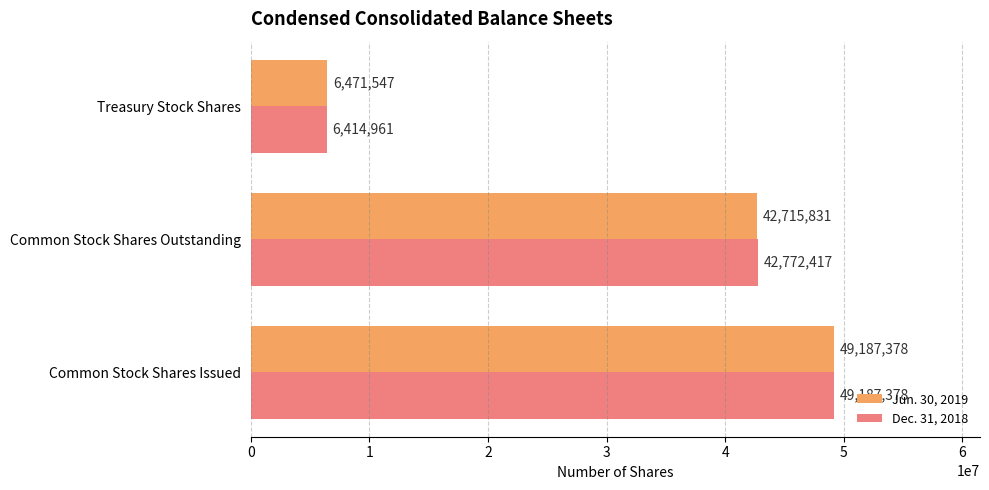

What is the total value across all series at Treasury Stock Shares?

12886508